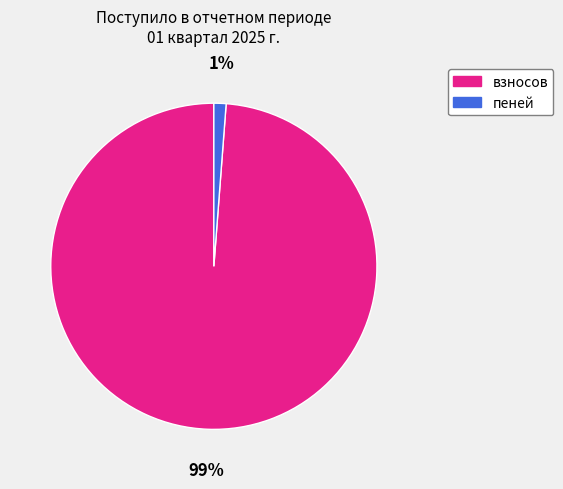

To the nearest percent, what is the difference between the largest and smallest slice percentages?

98%